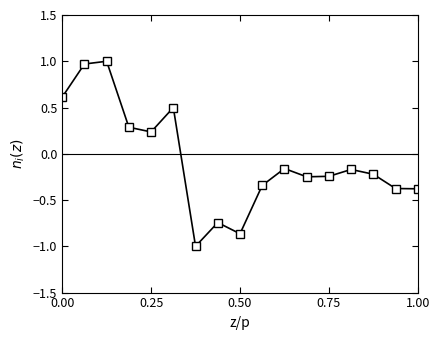

What is the value of the 4th point from the left?

0.3